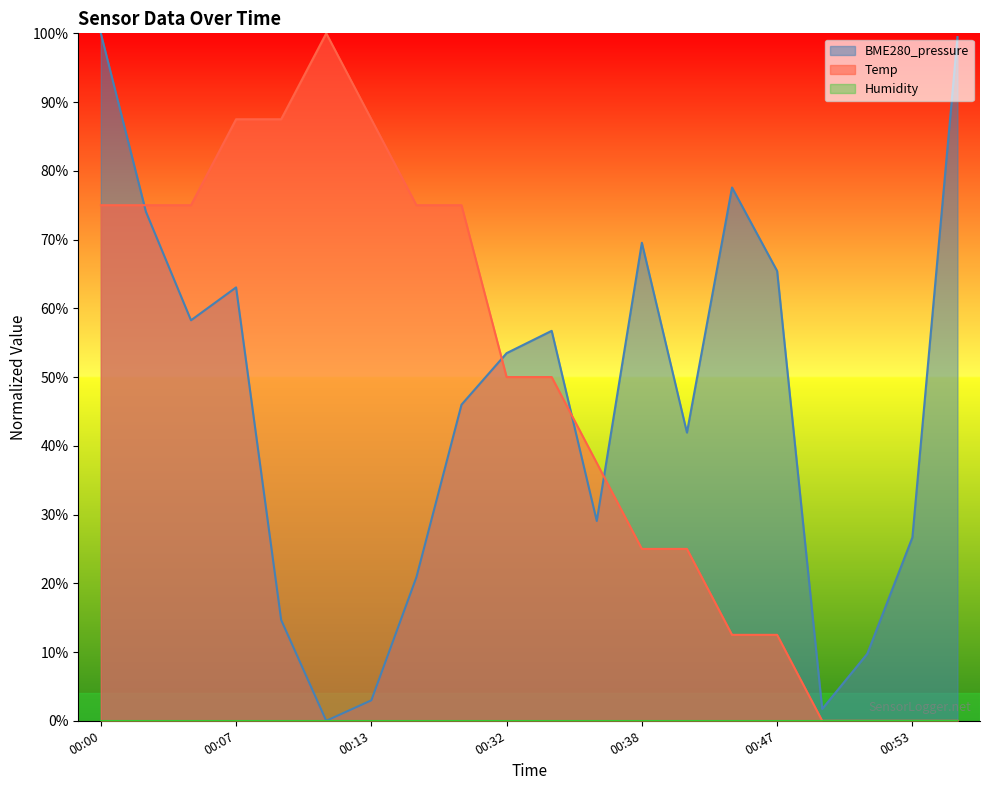

List the series in order of their peak value, lowest first.

BME280_pressure, Temp